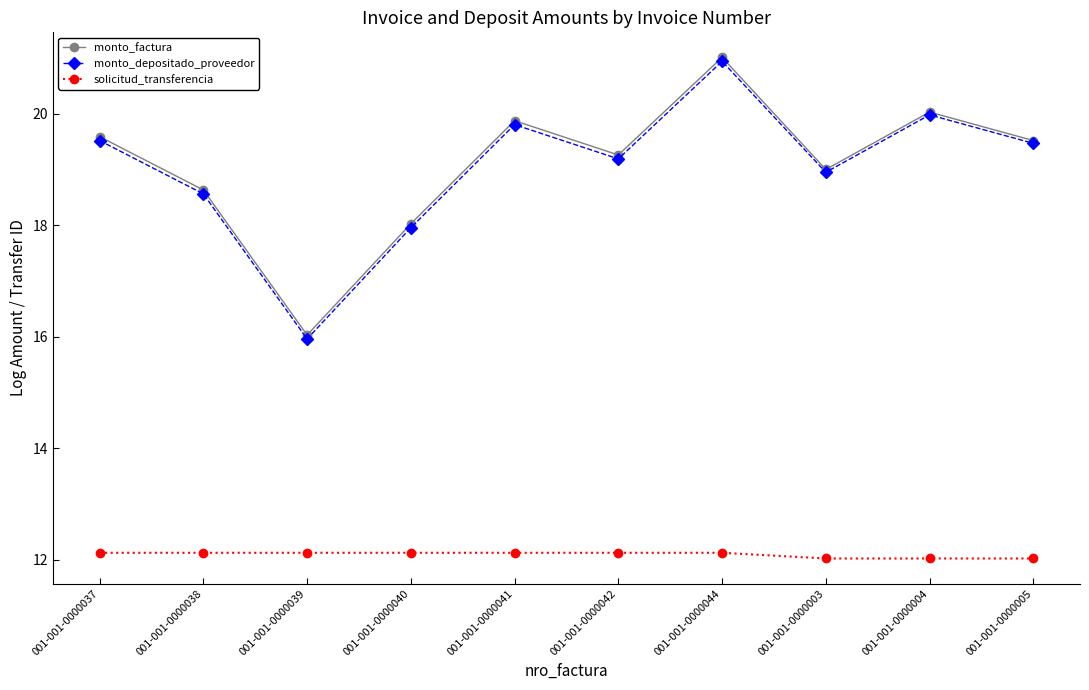

Which series has the widest spread of values?

monto_depositado_proveedor